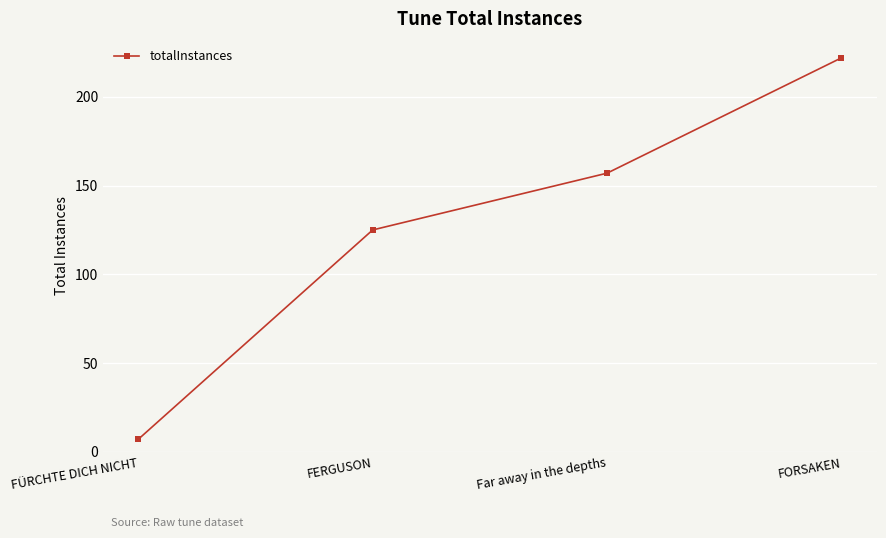

What is the ratio of the value at FORSAKEN to the value at FERGUSON?

1.8